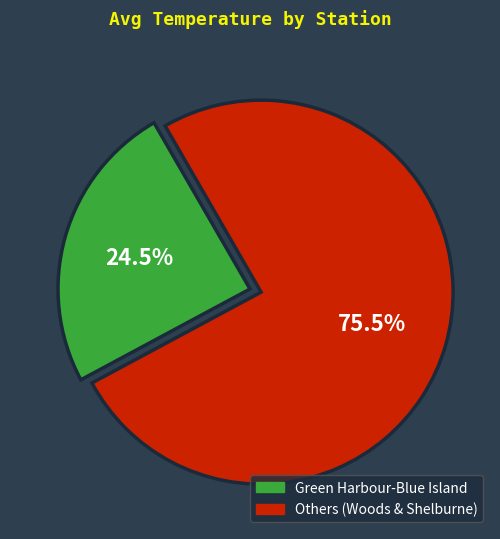

How many slices are in this pie chart?

2